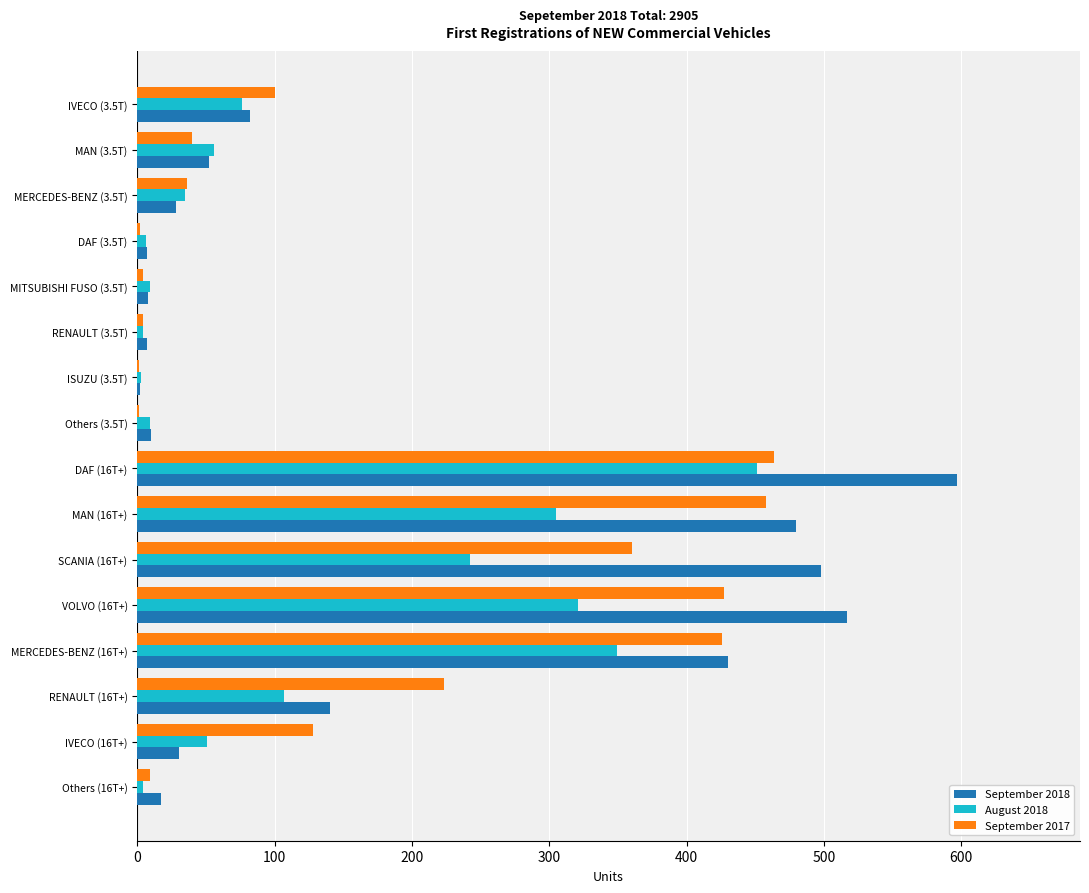

At which label does August 2018 reach its peak?

DAF (16T+)